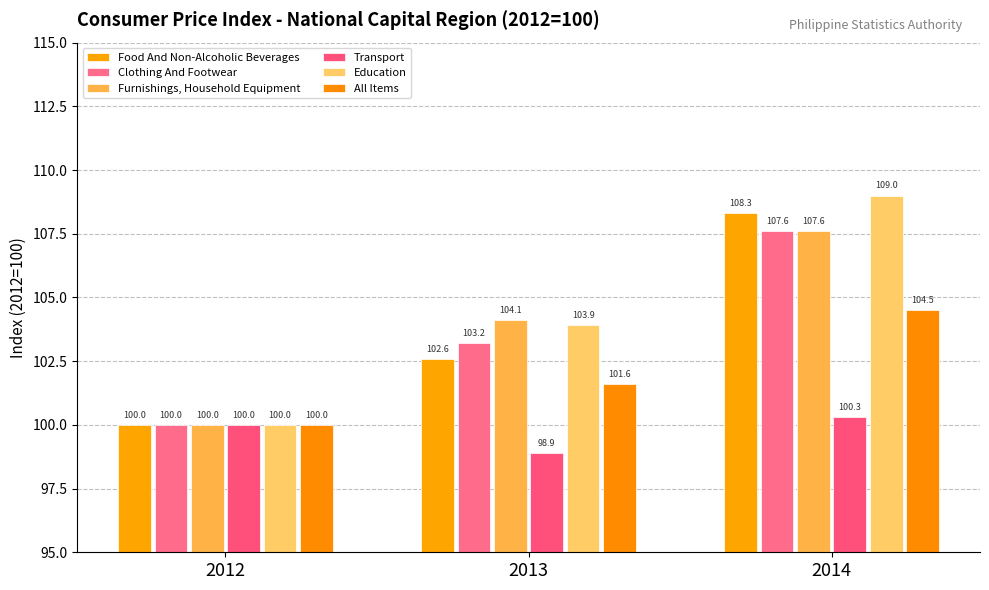

How many bars are there in each group?

6